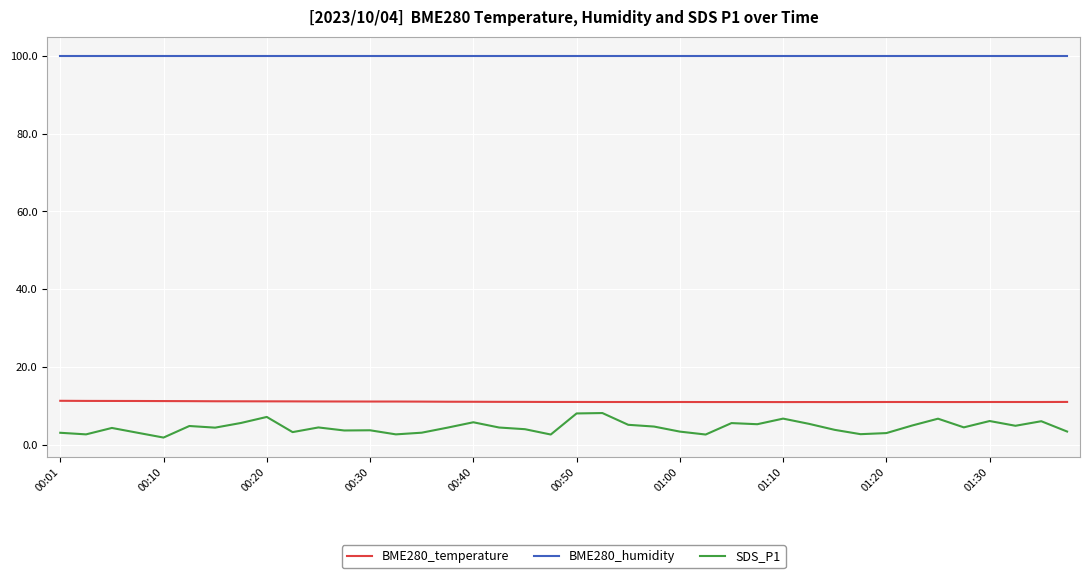

True or false: BME280_humidity and SDS_P1 cross at least once.

False